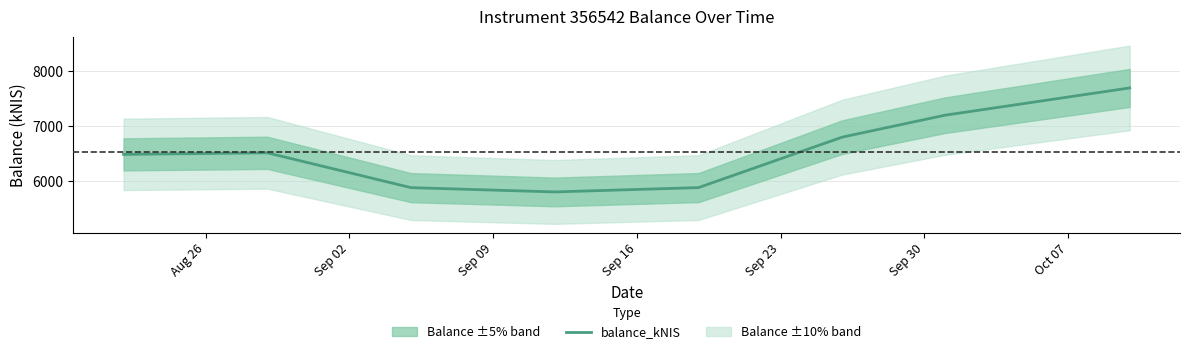

What is the difference between the maximum and minimum values?

1891.9